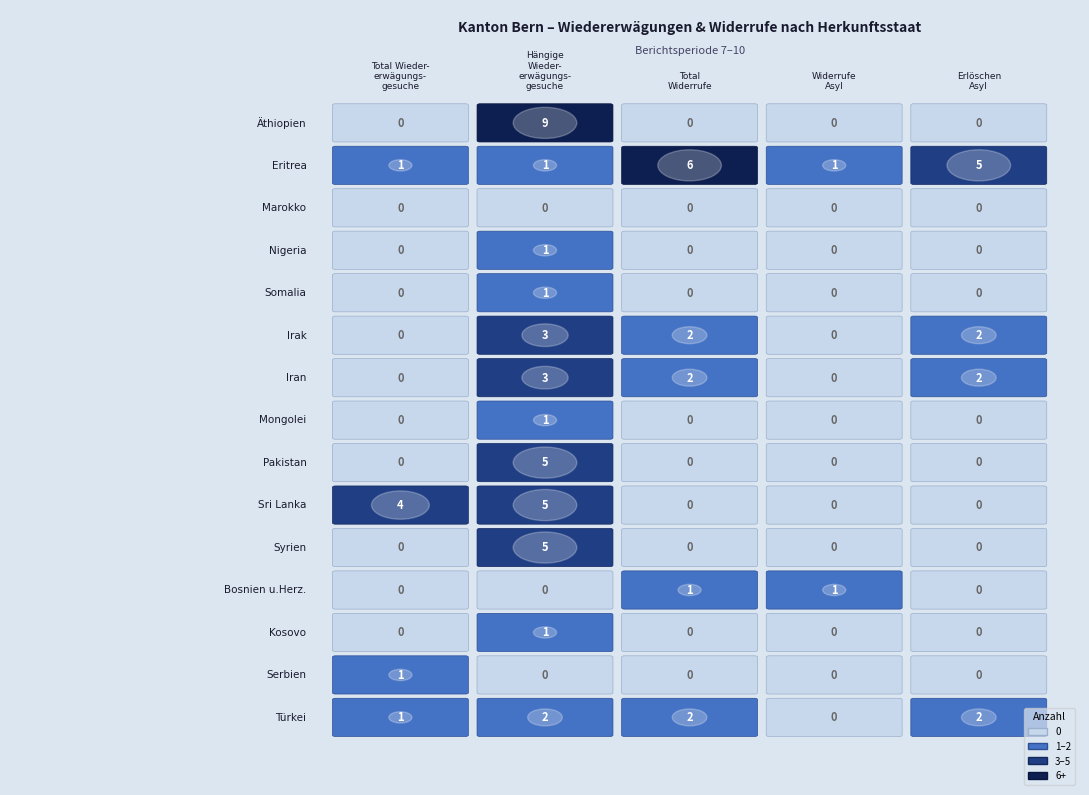

How many values in Irak are above zero?

3